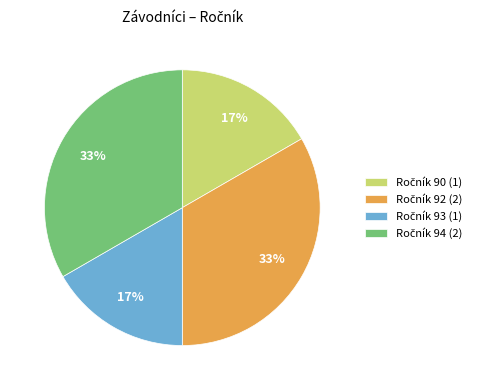

How many slices are in this pie chart?

4